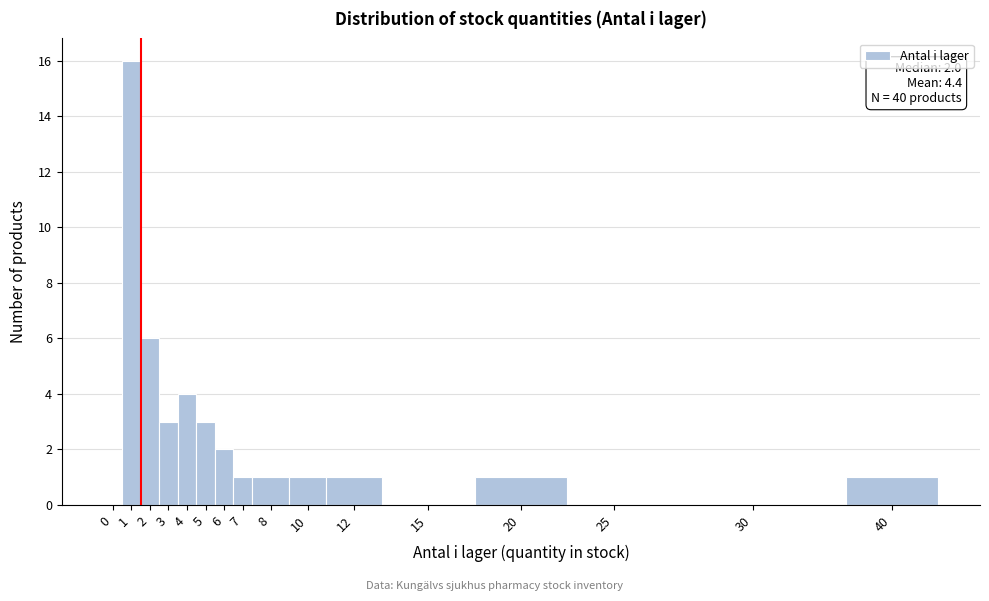

Reading left to right, what are all the values shown in this chart?

0=0	1=16	2=6	3=3	4=4	5=3	6=2	7=1	8=1	10=1	12=1	15=0	20=1	25=0	30=0	40=1